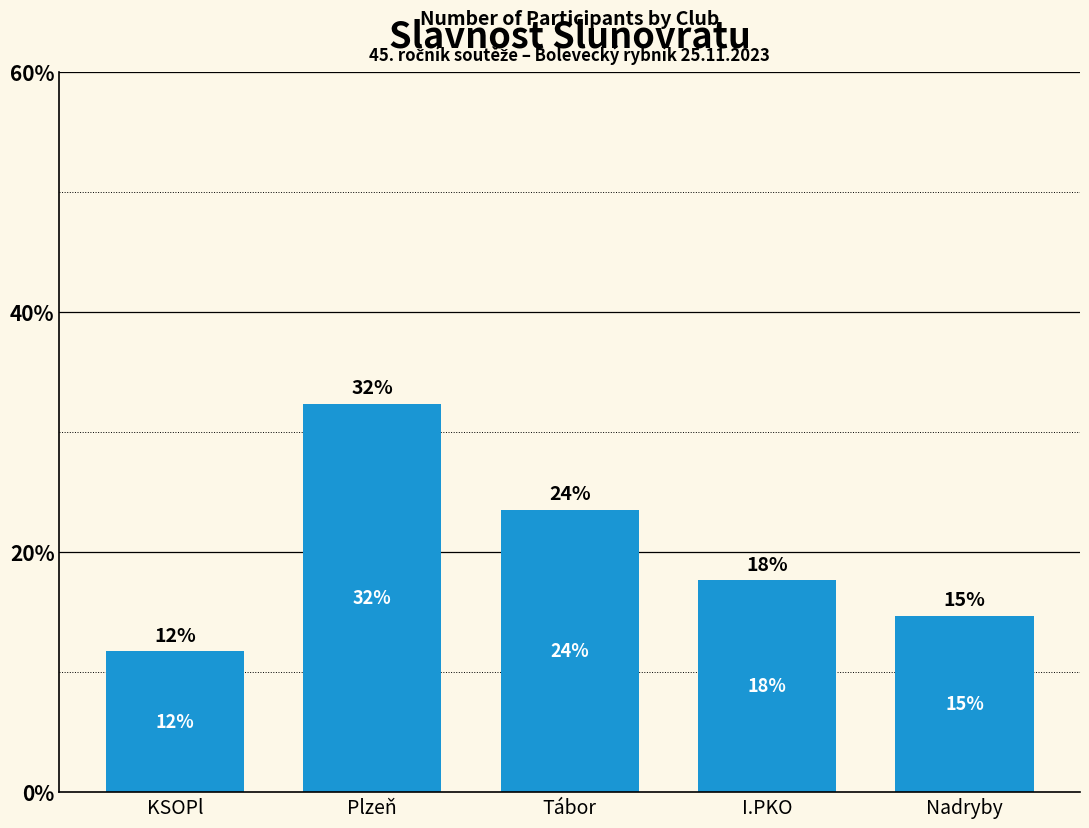

Approximately how many times larger is the value at Plzeň compared to KSOPl?

2.8